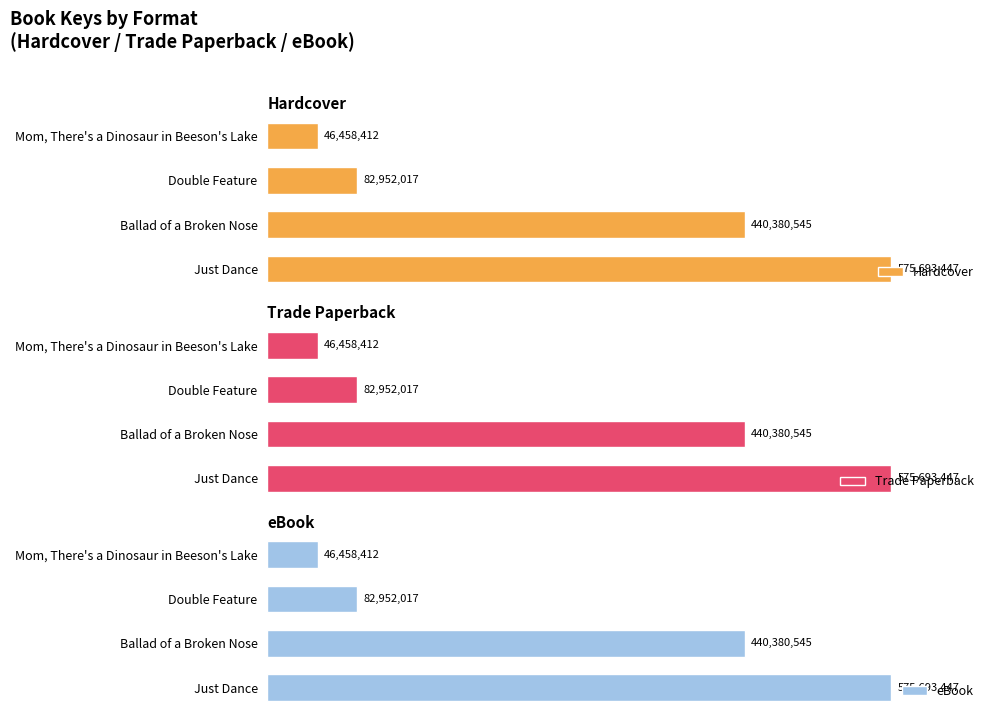

How many bars are there in total?

12